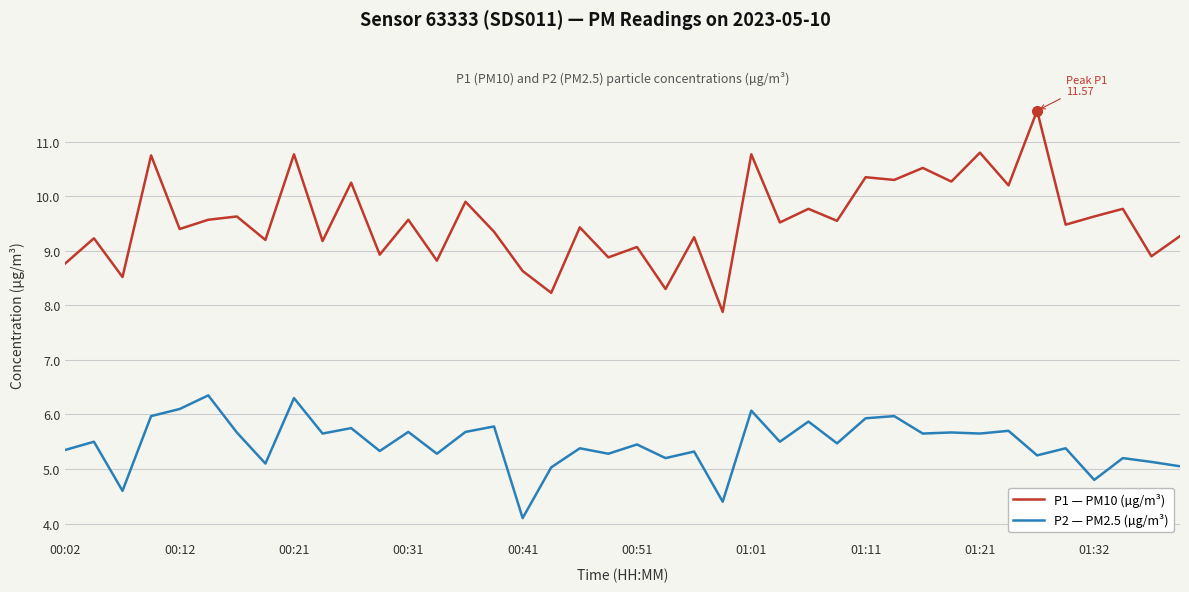

Which series has the largest range (max minus min)?

P1 — PM10 (µg/m³)